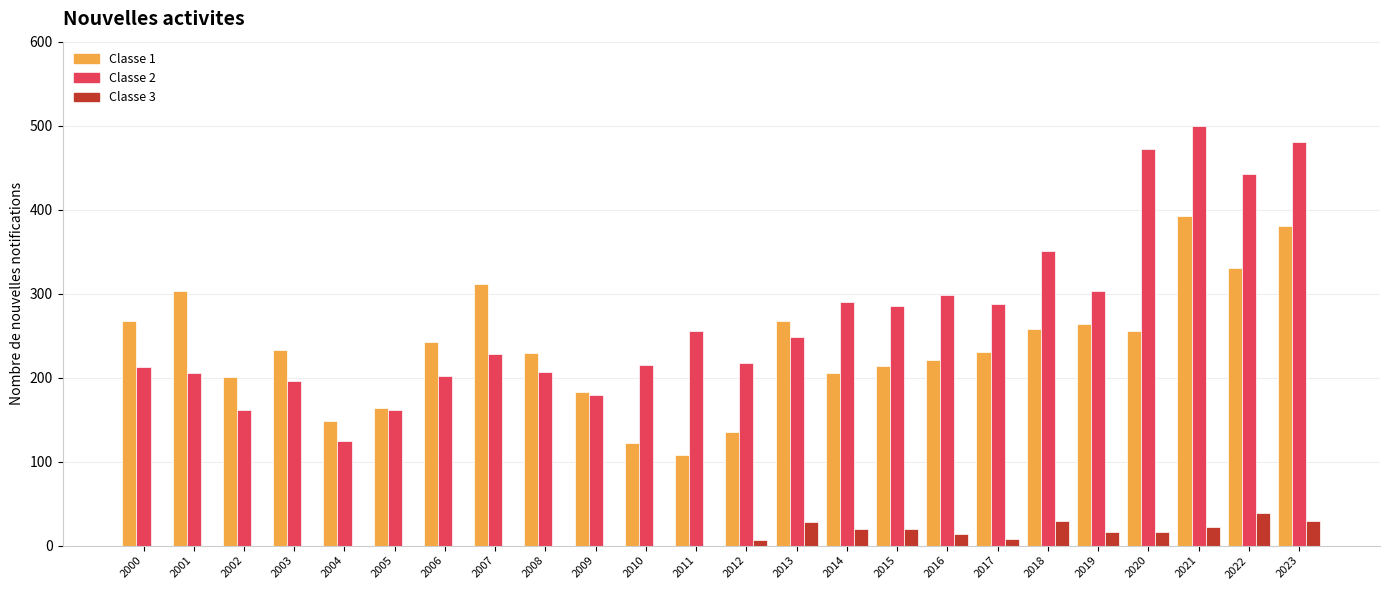

At which category does the chart reach its peak across all series?

2021